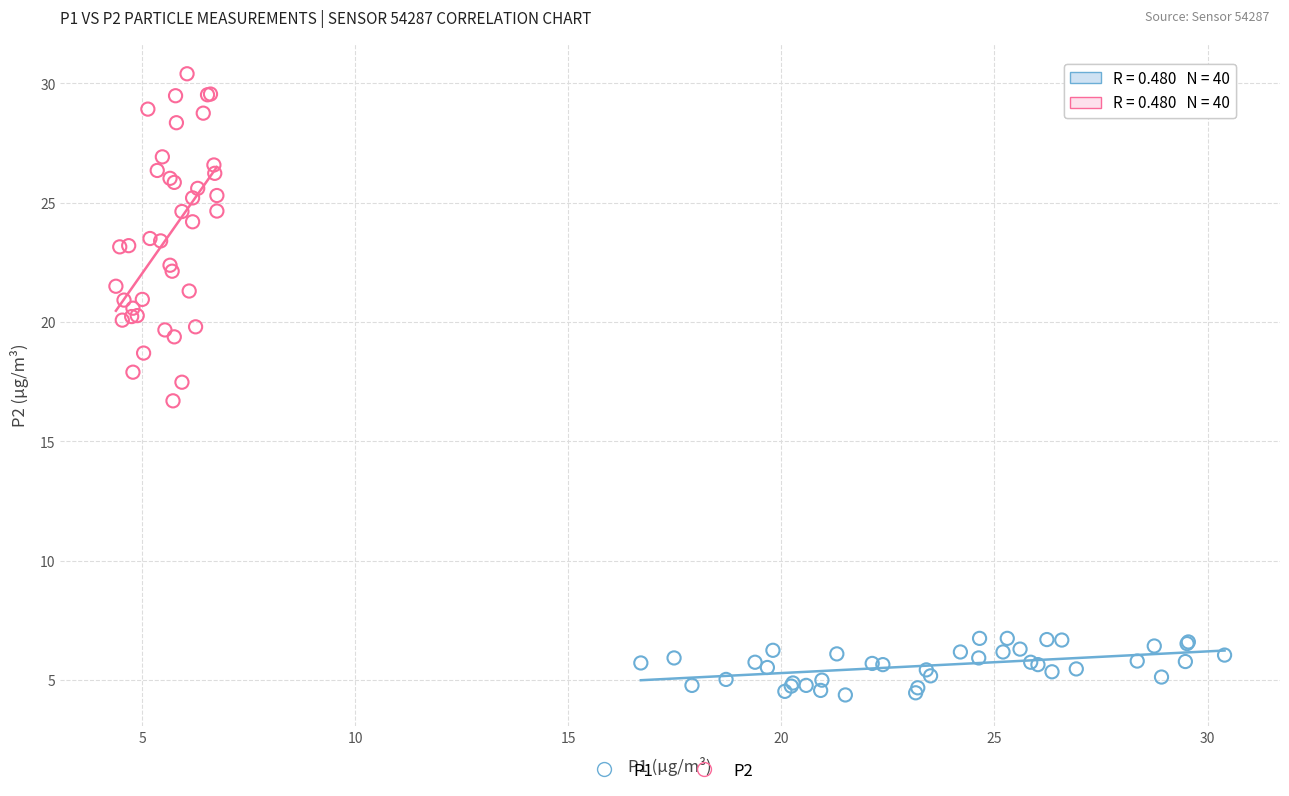

Which series has the widest spread of Y values?

P2